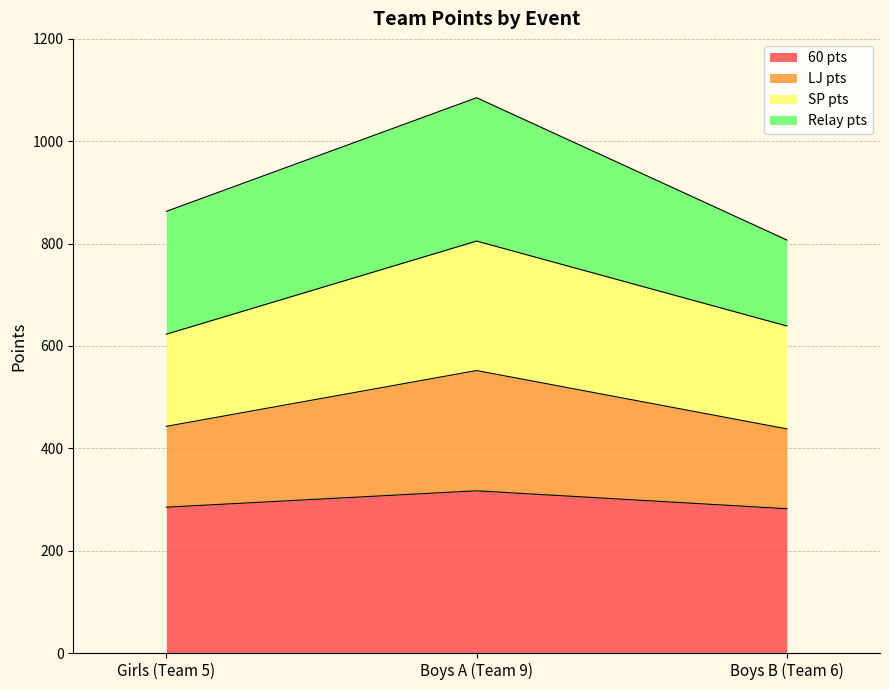

What is the approximate value of 60 pts at Girls (Team 5), to the nearest 5?

285